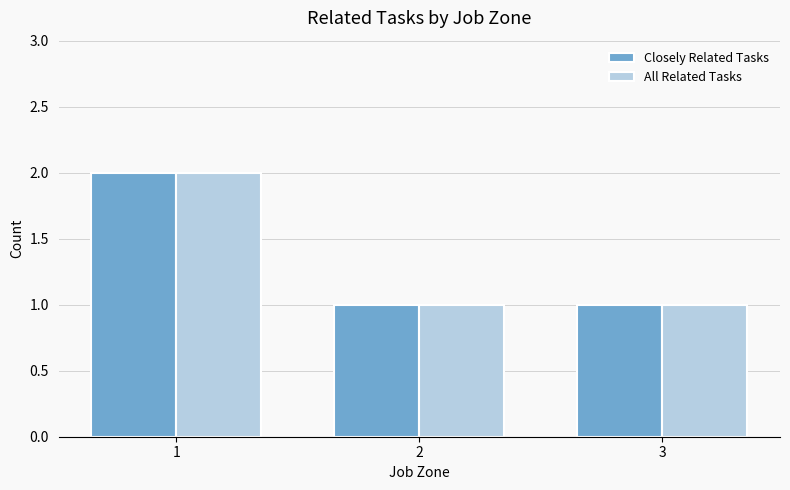

What is the total value across all series at 1?

4